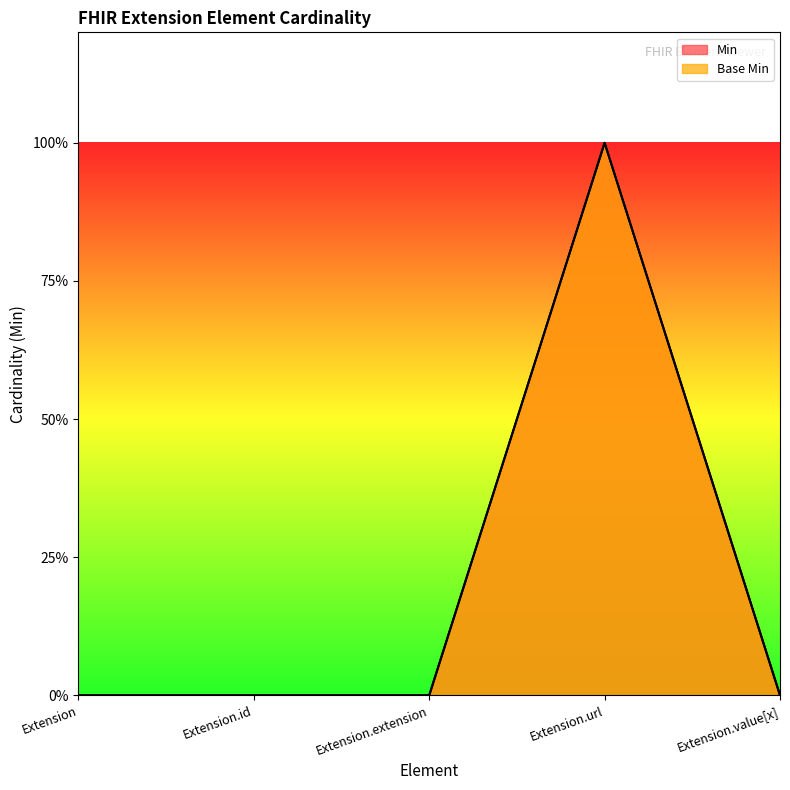

What is the sum of all Min values?

1